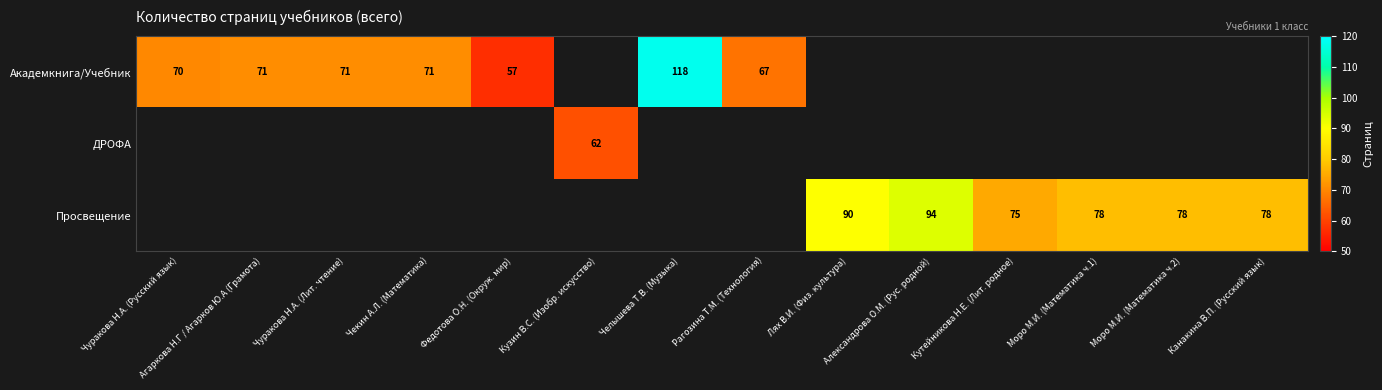

True or false: Академкнига/Учебник has a value of 101.1 at Чекин А.Л. (Математика).

False